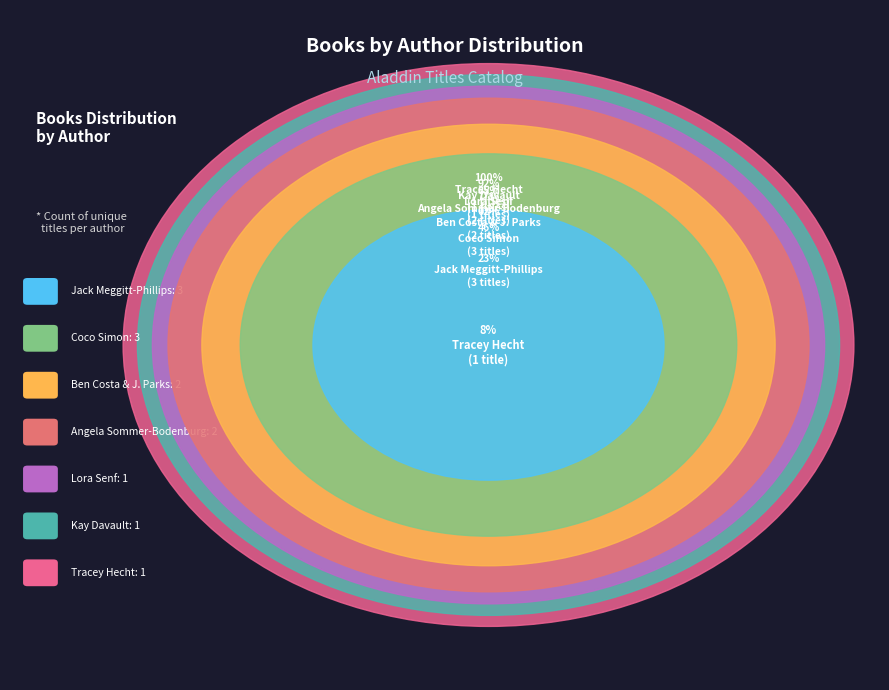

Do Lora Senf and Other 3 together represent more than half of the pie?

No